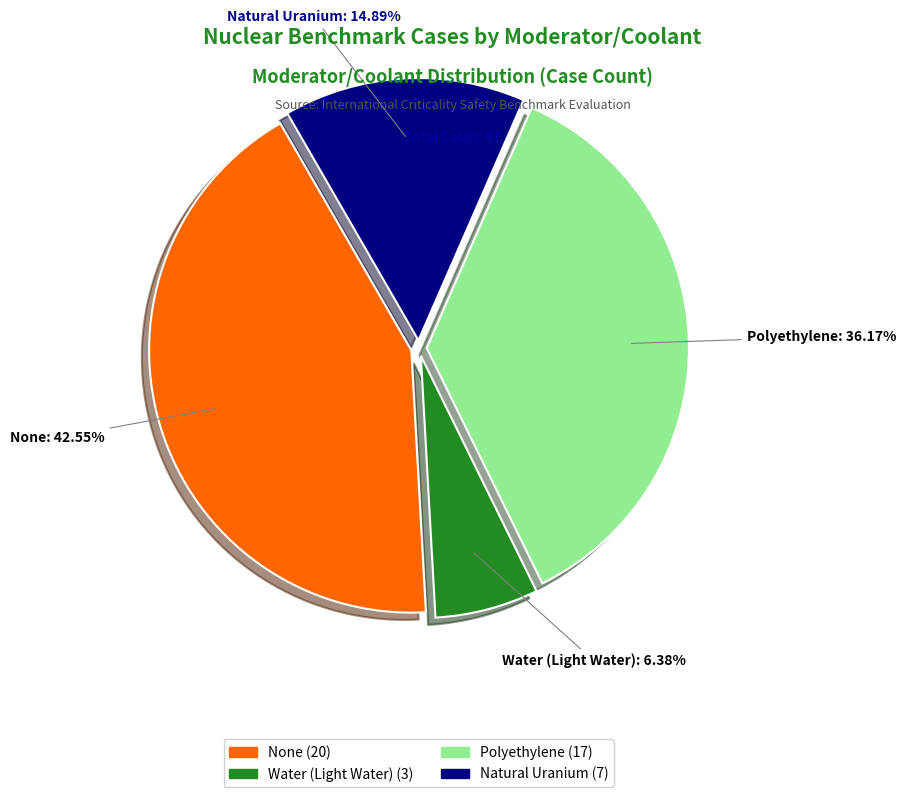

Is there any slice that represents more than half of the pie?

No